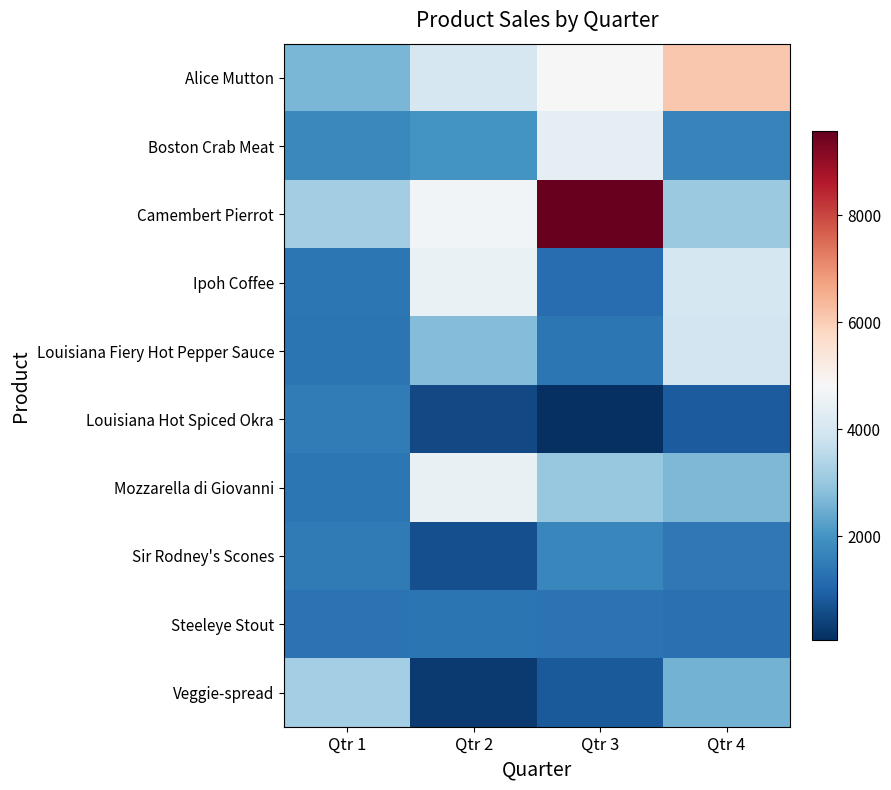

Between Qtr 1 and Qtr 3, which series saw the biggest shift?

Camembert Pierrot